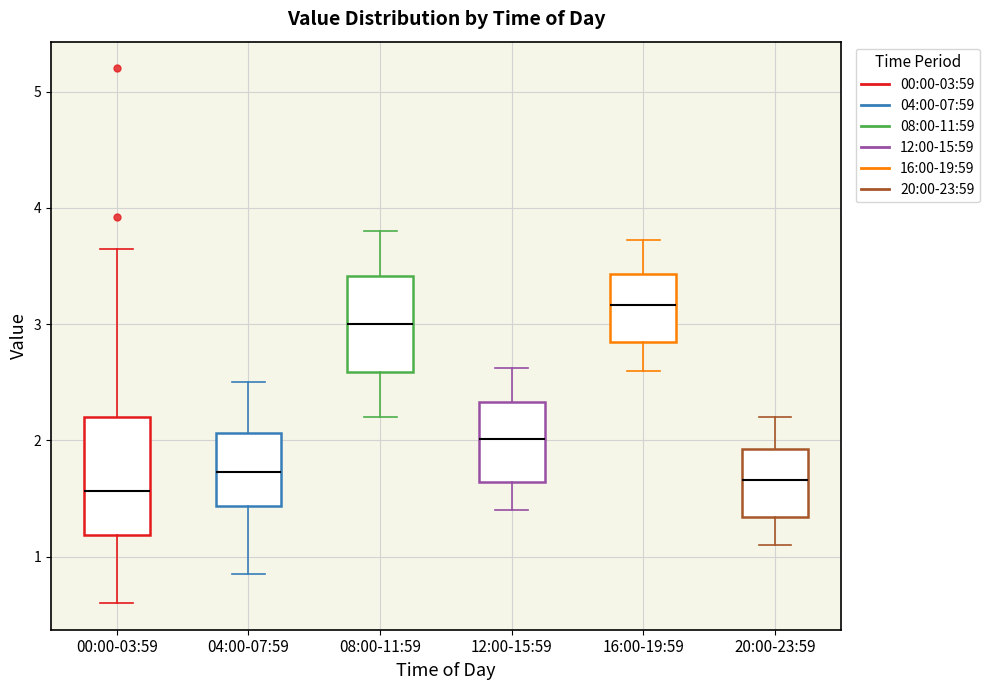

Reading left to right, read every box against the y-axis: the position of its median line, the range the box covers, and the ends of its whiskers. The values are not printed on the chart, so give them approximately, as read against the axis.

00:00-03:59: median 1.6, box 1.2 to 2.2, whiskers 0.6 to 3.7
04:00-07:59: median 1.7, box 1.4 to 2.1, whiskers 0.9 to 2.5
08:00-11:59: median 3.0, box 2.6 to 3.4, whiskers 2.2 to 3.8
12:00-15:59: median 2.0, box 1.6 to 2.3, whiskers 1.4 to 2.6
16:00-19:59: median 3.2, box 2.8 to 3.4, whiskers 2.6 to 3.7
20:00-23:59: median 1.7, box 1.3 to 1.9, whiskers 1.1 to 2.2